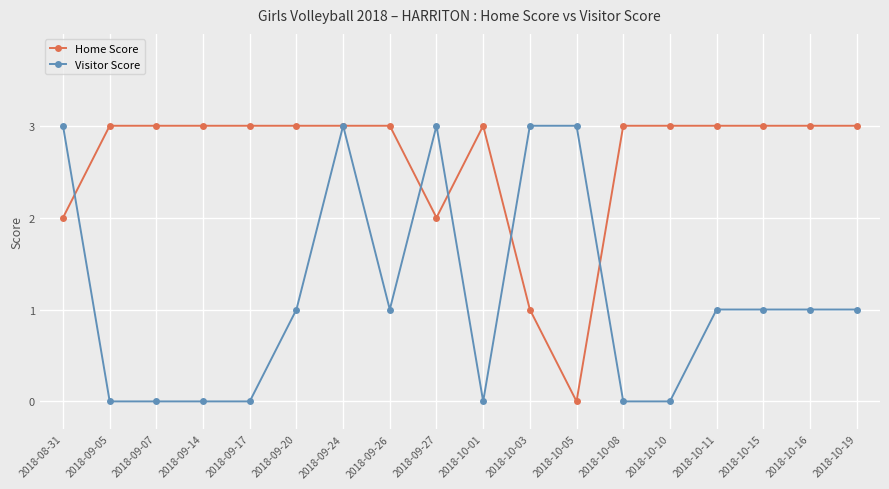

What is the label of the 7th point from the right?

2018-10-05